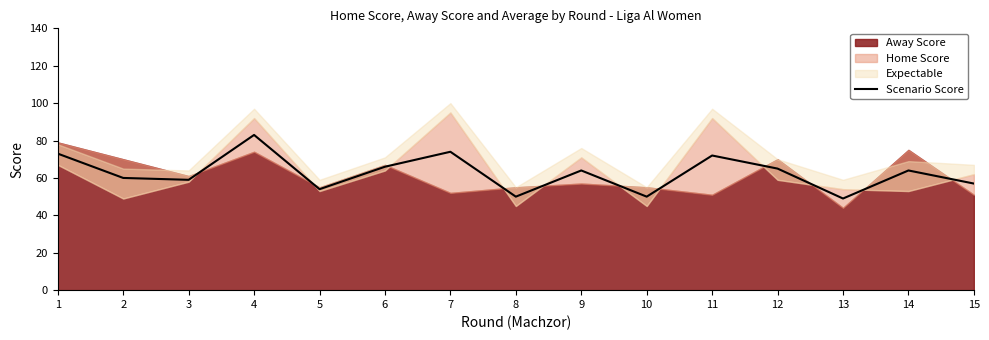

Which has a higher value, 6 or 4?

4